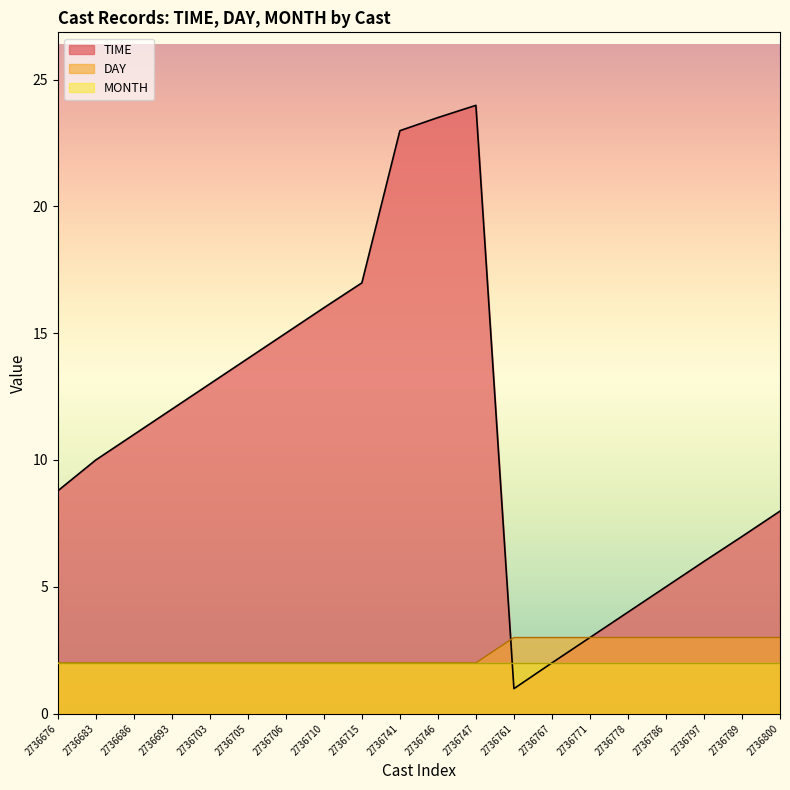

True or false: TIME has a value of 6.0 at 2736676.

False